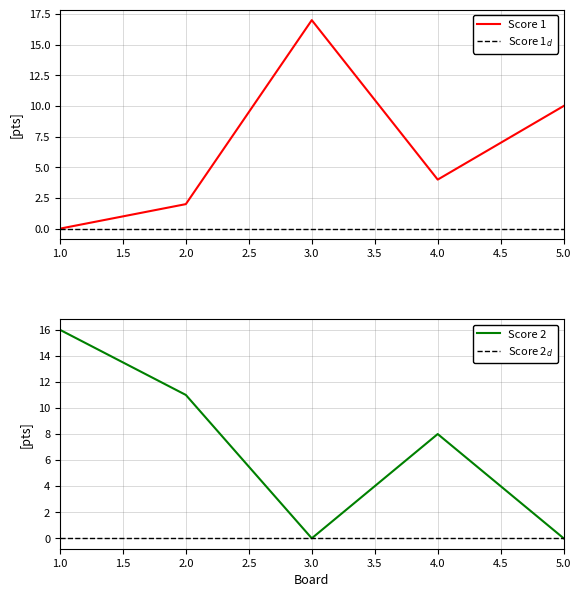

What is the sum of all Score 1 values?

33